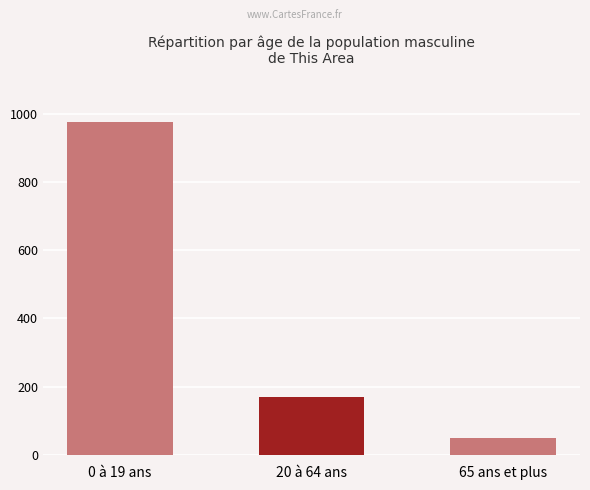

What is the ratio of the value at 65 ans et plus to the value at 0 à 19 ans?

0.1